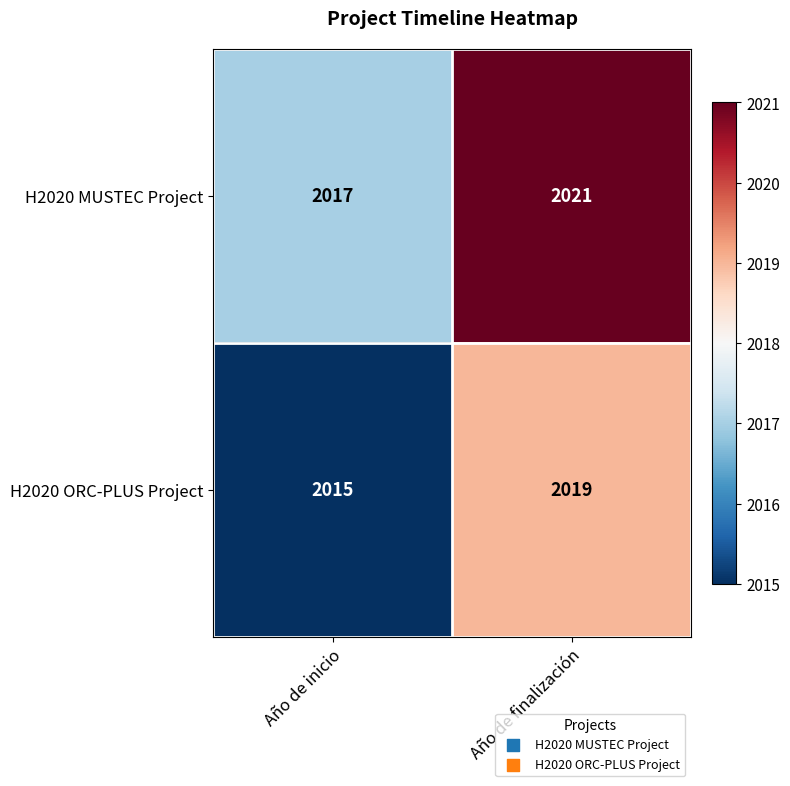

List the series in order of their peak value, lowest first.

H2020 ORC-PLUS Project, H2020 MUSTEC Project